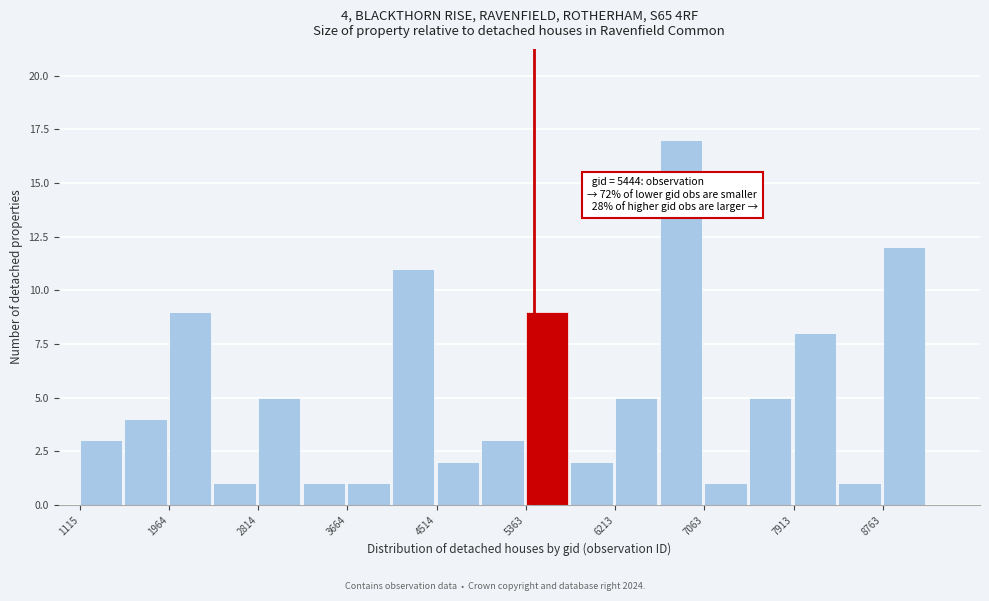

Over which range of the x-axis is the bar tallest?

6600 to 7100